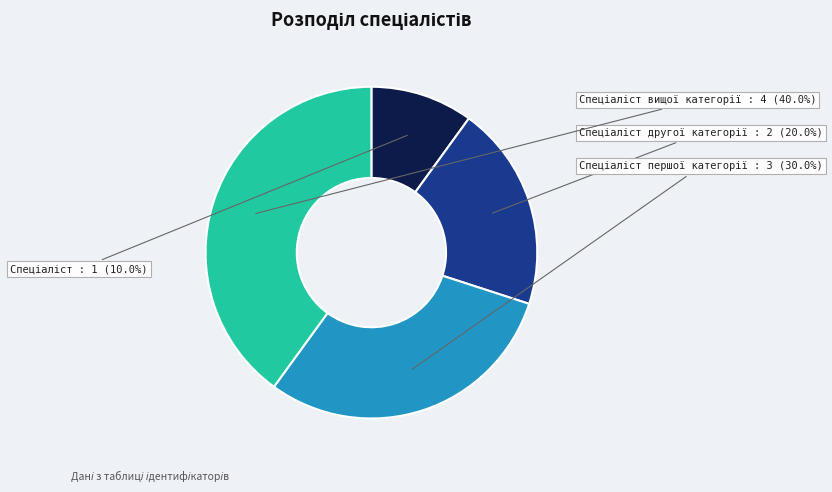

Is there any slice that represents more than half of the pie?

No